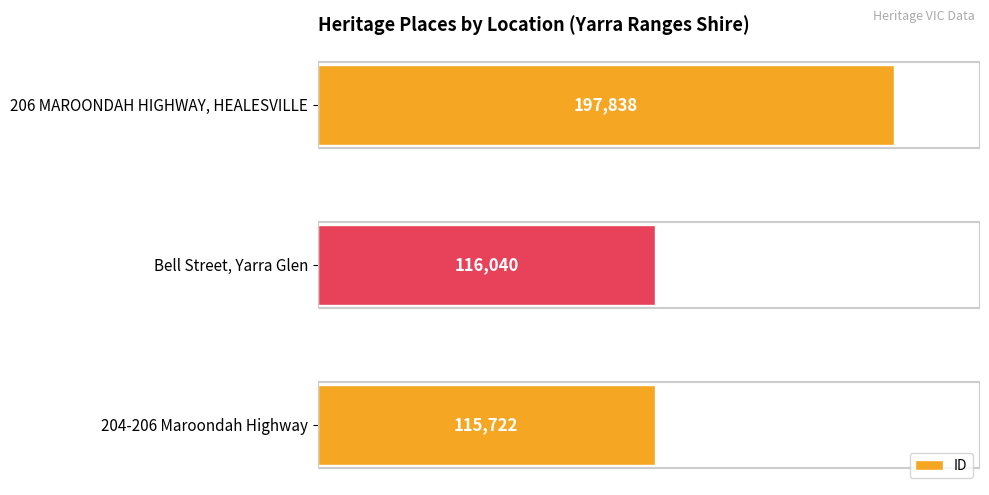

Reading bottom to top, extract all data points from this chart.

204-206 Maroondah Highway=115722	Bell Street, Yarra Glen=116040	206 MAROONDAH HIGHWAY, HEALESVILLE=197838